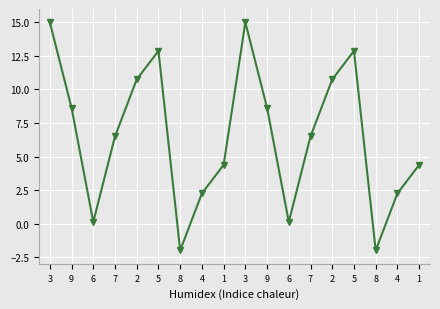

What is the label of the 1st point from the left?

3